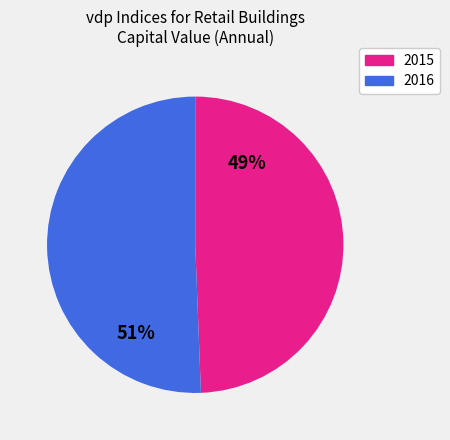

To the nearest percent, what is the combined percentage of 2015 and 2016?

100%